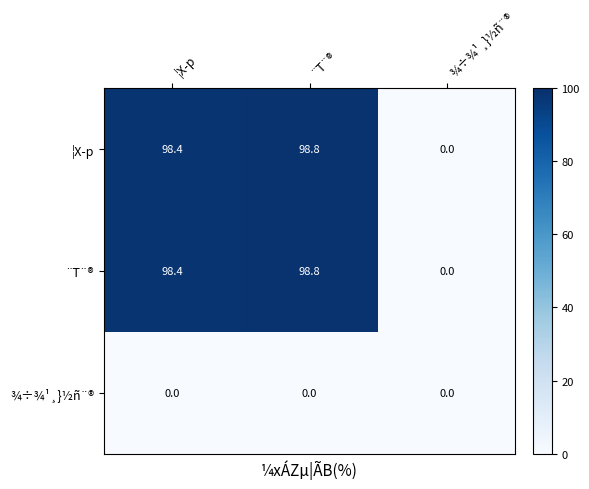

How many data points in ¦X­p are less than 98?

1